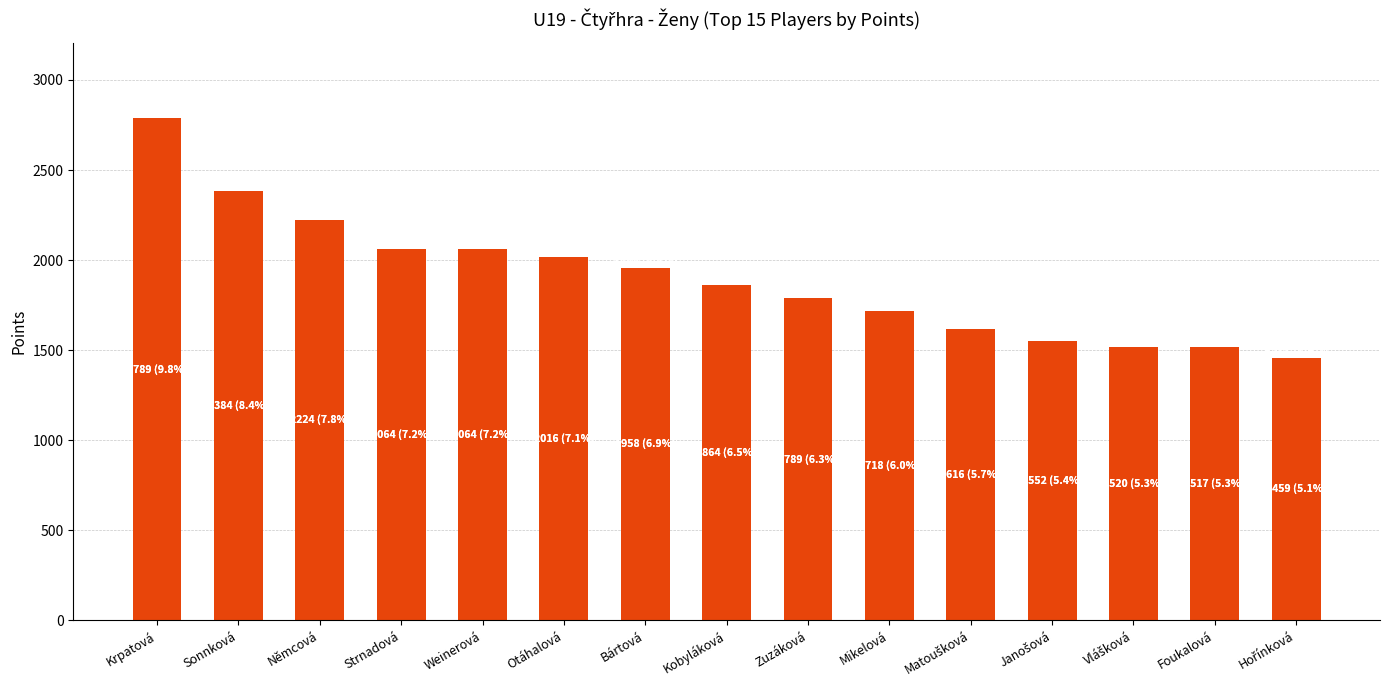

Which has a higher value, Otáhalová or Bártová?

Otáhalová